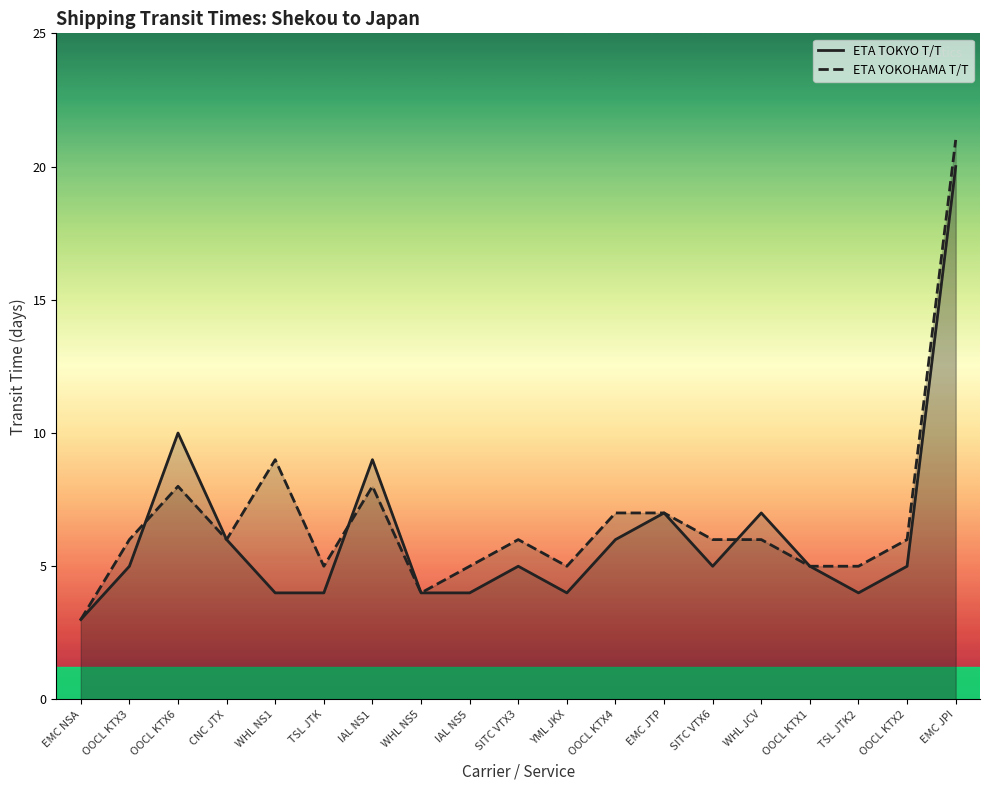

What is the minimum value shown in the chart?

3